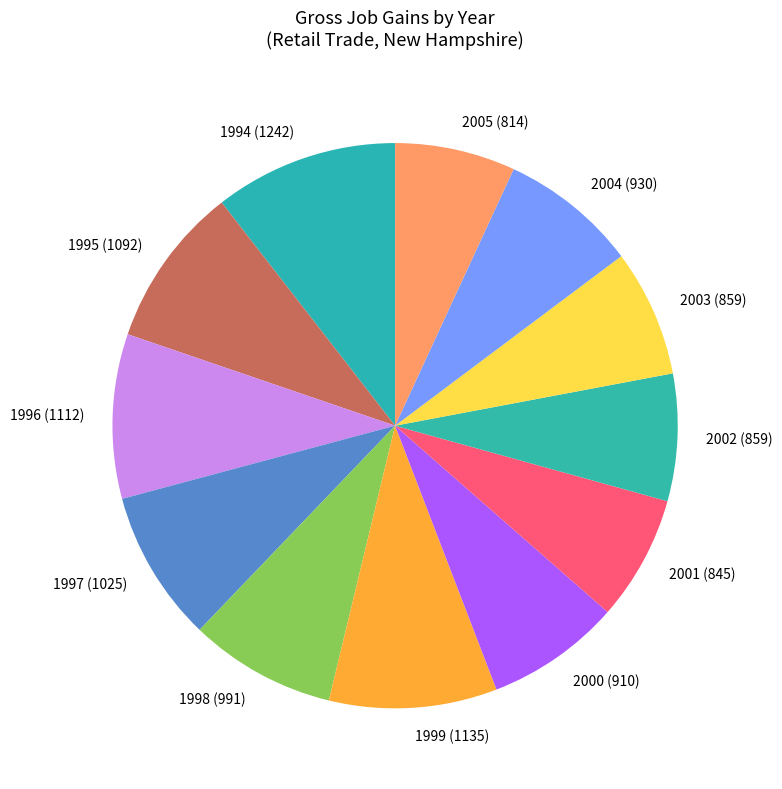

Between 2002 (859) and 1997 (1025), which is larger?

1997 (1025)